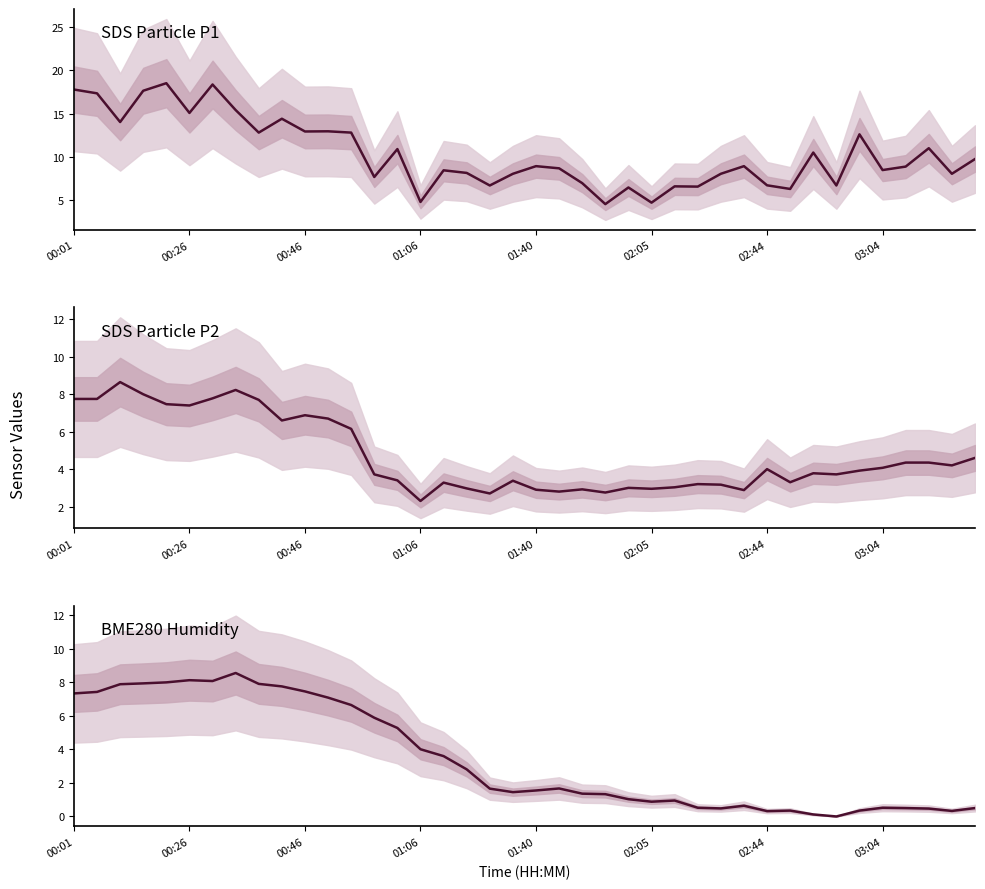

What is the difference between the SDS Particle P2 values at 33 and 03:04?

4.5